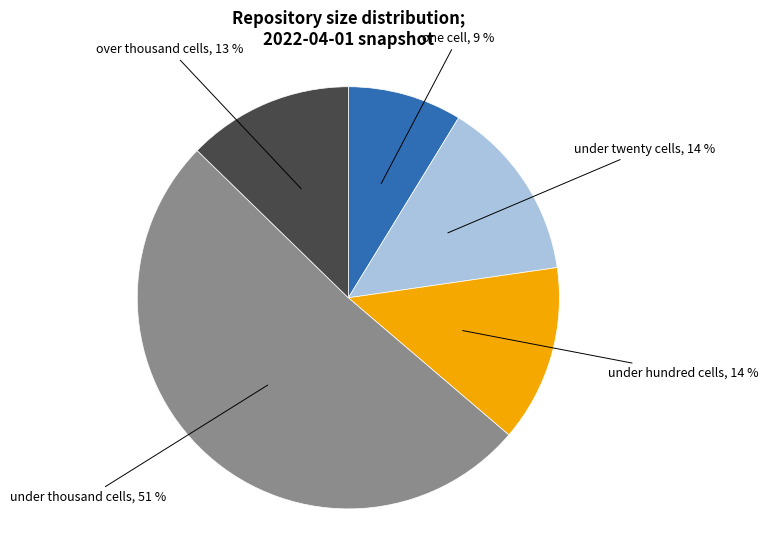

To the nearest percent, what is the average slice percentage?

20%